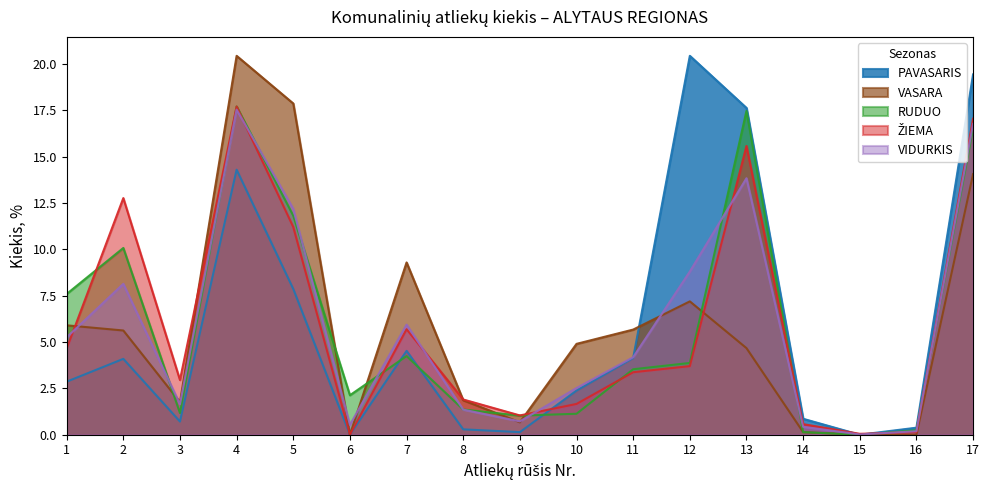

What is the difference between the highest and lowest values at 15?

0.1